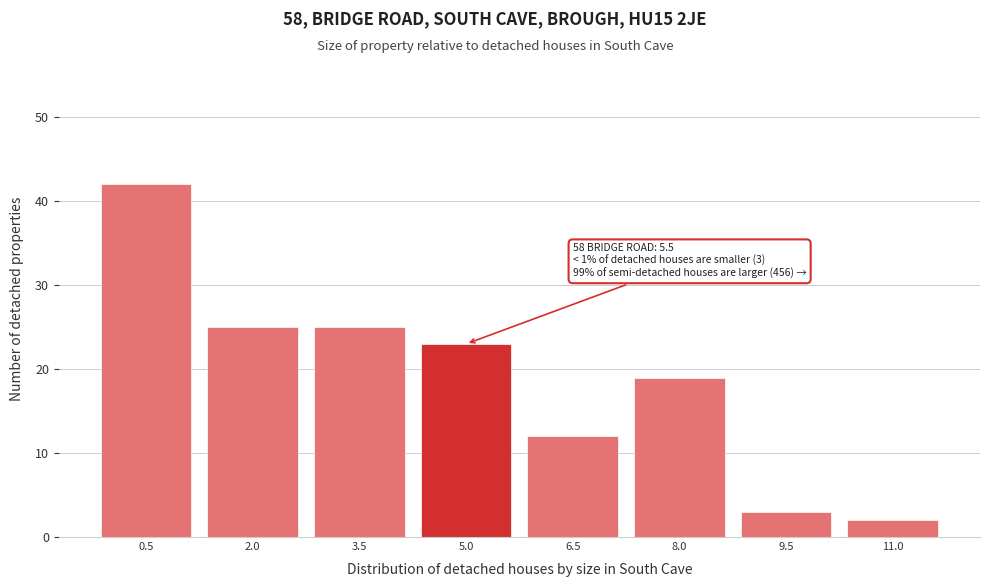

Reading left to right, extract all data points from this chart.

0.5=42	2.0=25	3.5=25	5.0=23	6.5=12	8.0=19	9.5=3	11.0=2